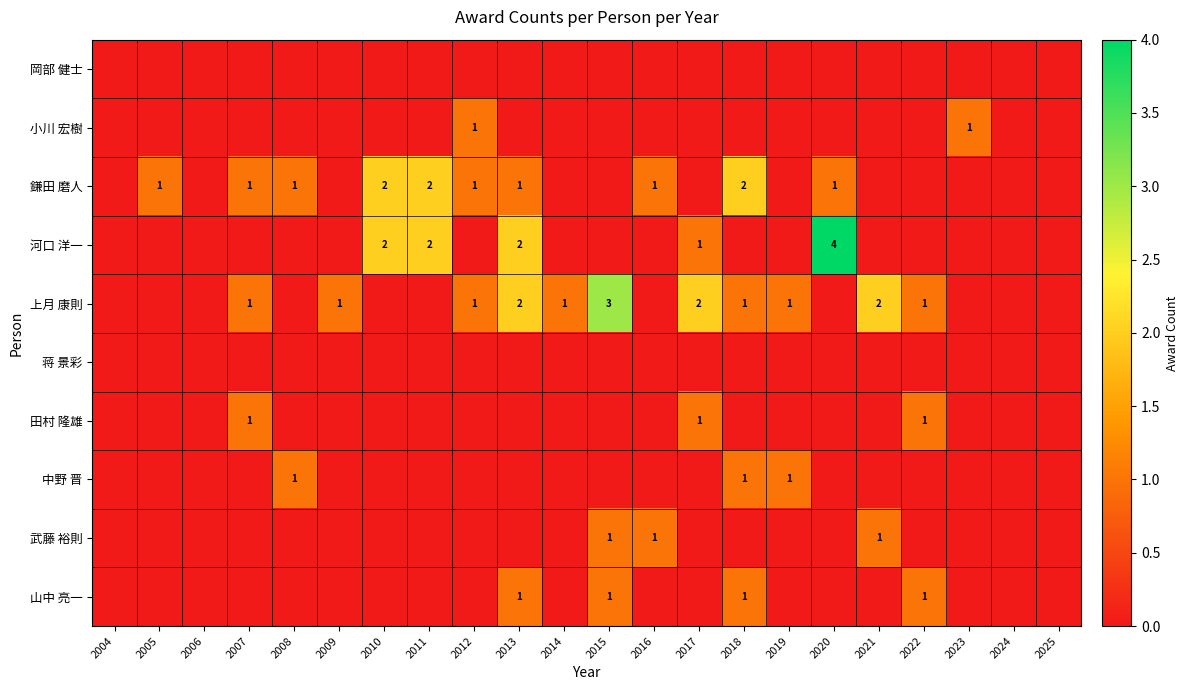

How many positive values does the 河口 洋一 series have?

5